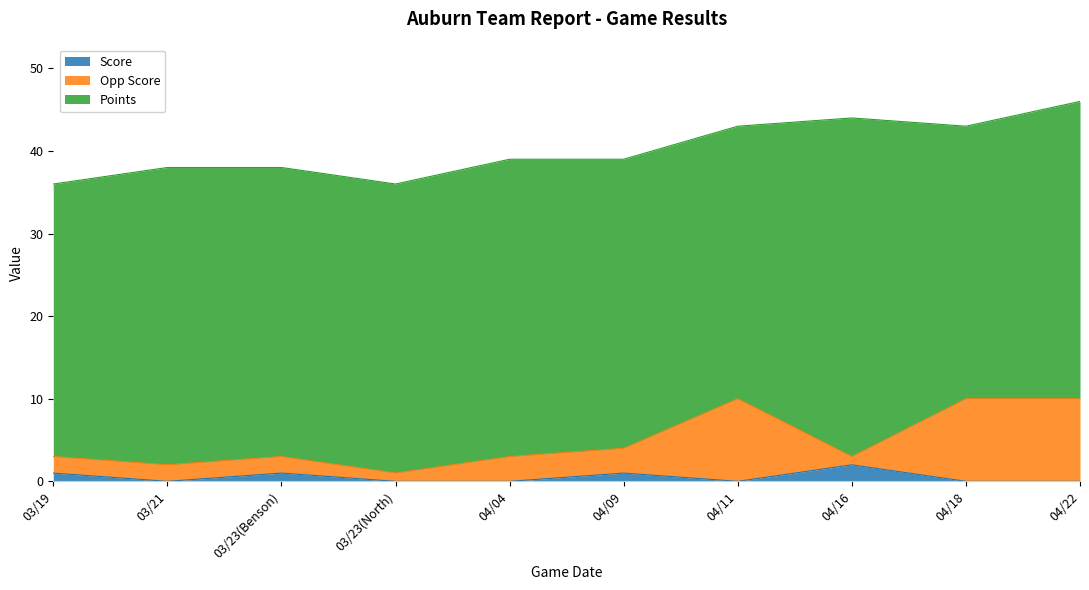

The Score series shows 0 at 03/23(North). True or false?

True